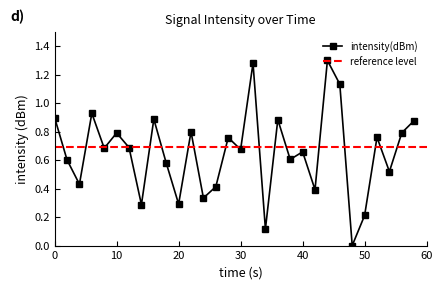

Reading right to left, what are all the values shown in this chart?

58=0.9	56=0.8	54=0.5	52=0.8	50=0.2	48=0.0	46=1.1	44=1.3	42=0.4	40=0.7	38=0.6	36=0.9	34=0.1	32=1.3	30=0.7	28=0.8	26=0.4	24=0.3	22=0.8	20=0.3	18=0.6	16=0.9	14=0.3	12=0.7	10=0.8	8=0.7	6=0.9	4=0.4	2=0.6	0=0.9